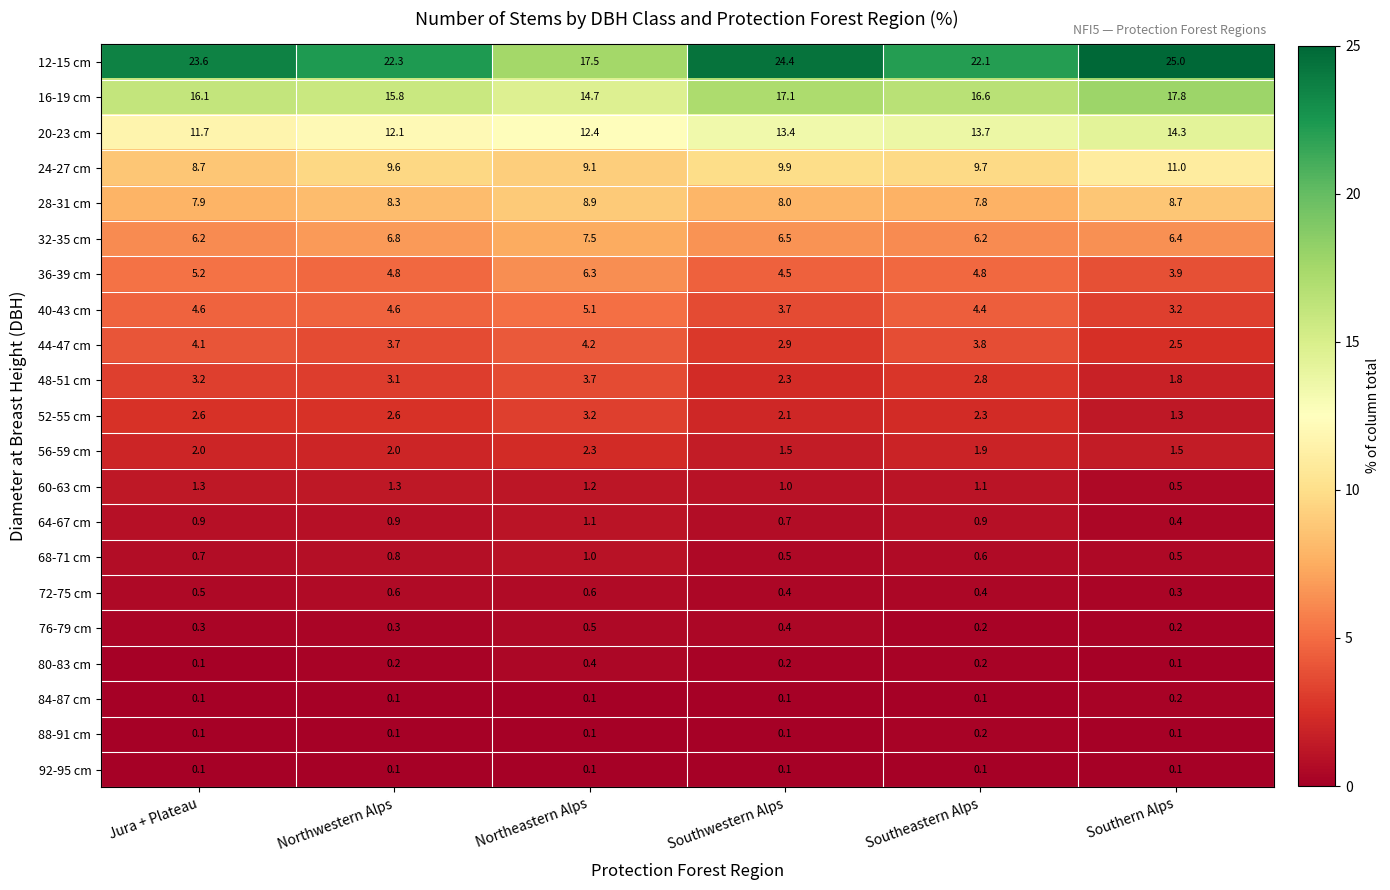

The value of 60-63 cm at Southeastern Alps is 1.1. True or false?

True